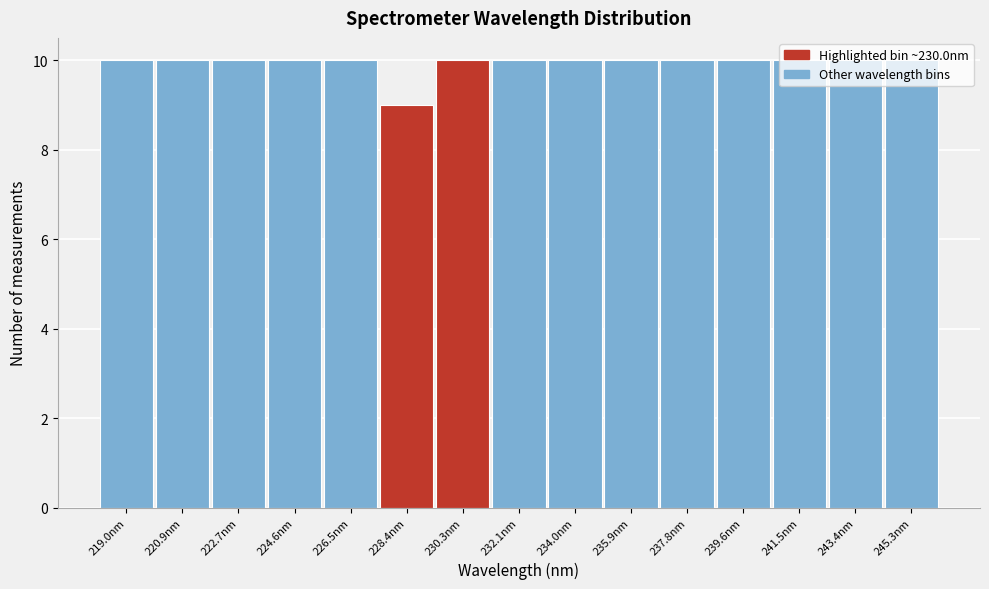

Reading left to right, transcribe this chart: for each bar, give the range it covers on the x-axis and its height. Neither the bar edges nor the heights are printed on the chart, so give them approximately, as read against the axes.

218.0 to 220.0: 10
220.0 to 221.8: 10
221.8 to 223.6: 10
223.6 to 225.6: 10
225.6 to 227.4: 10
227.4 to 229.4: 9
229.4 to 231.2: 10
231.2 to 233.0: 10
233.0 to 235.0: 10
235.0 to 236.8: 10
236.8 to 238.6: 10
238.6 to 240.6: 10
240.6 to 242.4: 10
242.4 to 244.4: 10
244.4 to 246.2: 10